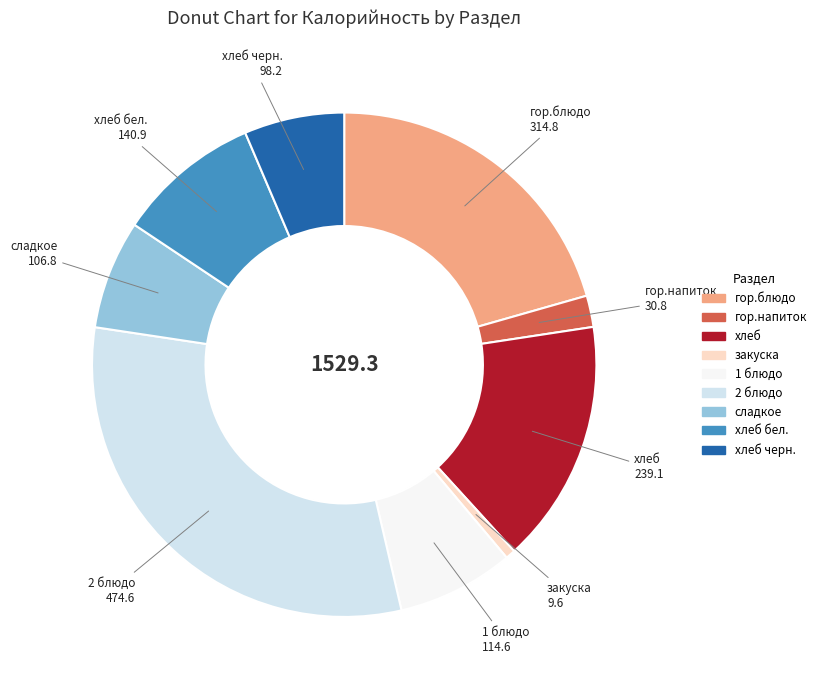

Is there any slice that represents more than half of the pie?

No